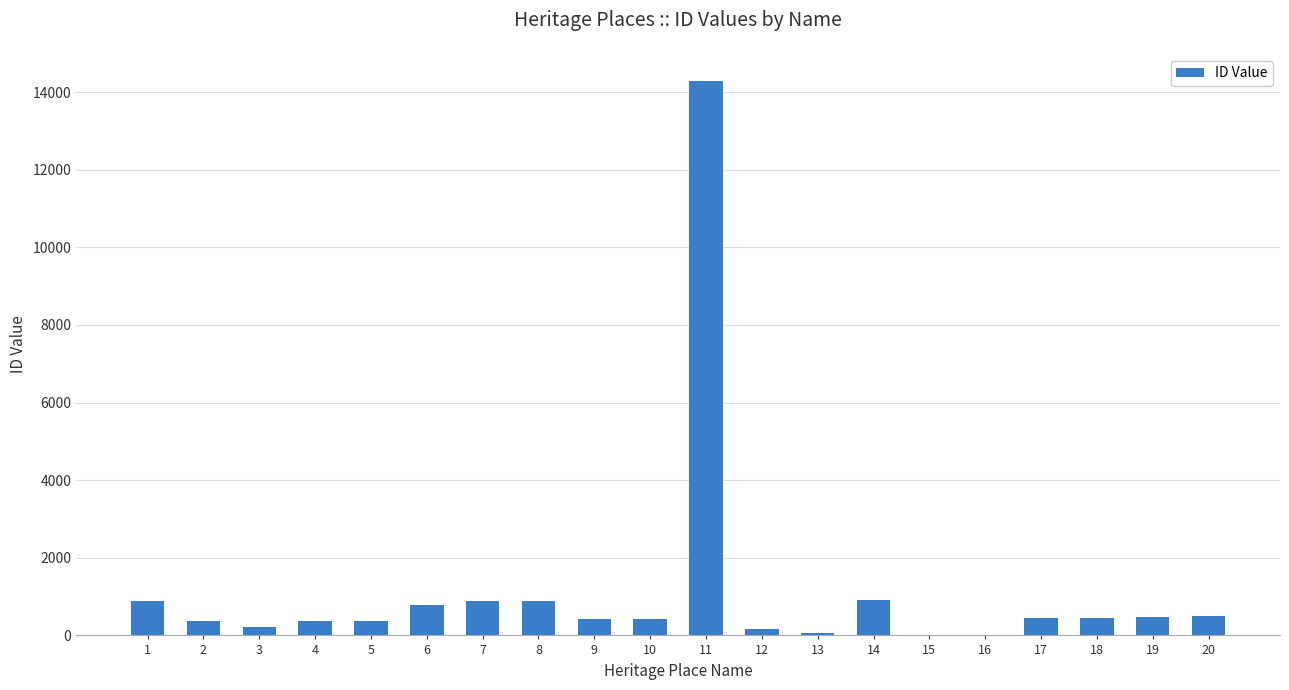

What is the ratio of the value at 14 to the value at 4?

2.5